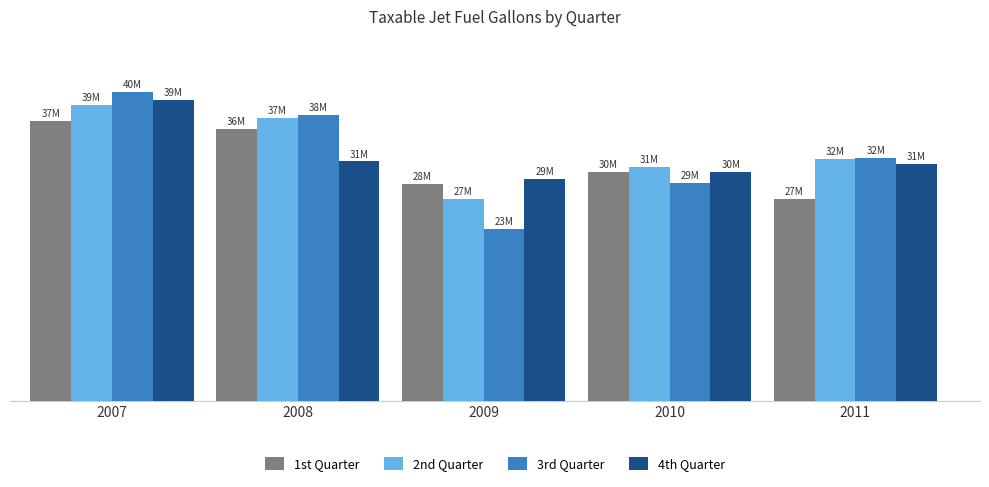

List the labels in order of 4th Quarter value, largest first.

2007, 2008, 2011, 2010, 2009